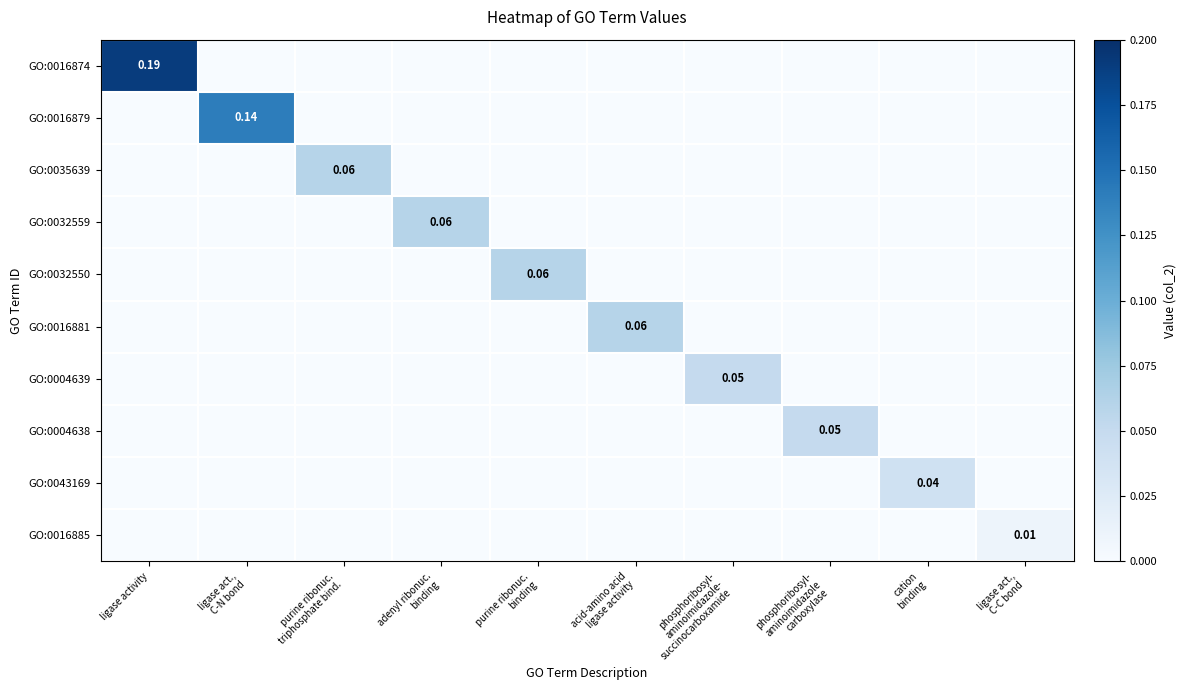

Count the number of categories in the chart.

10